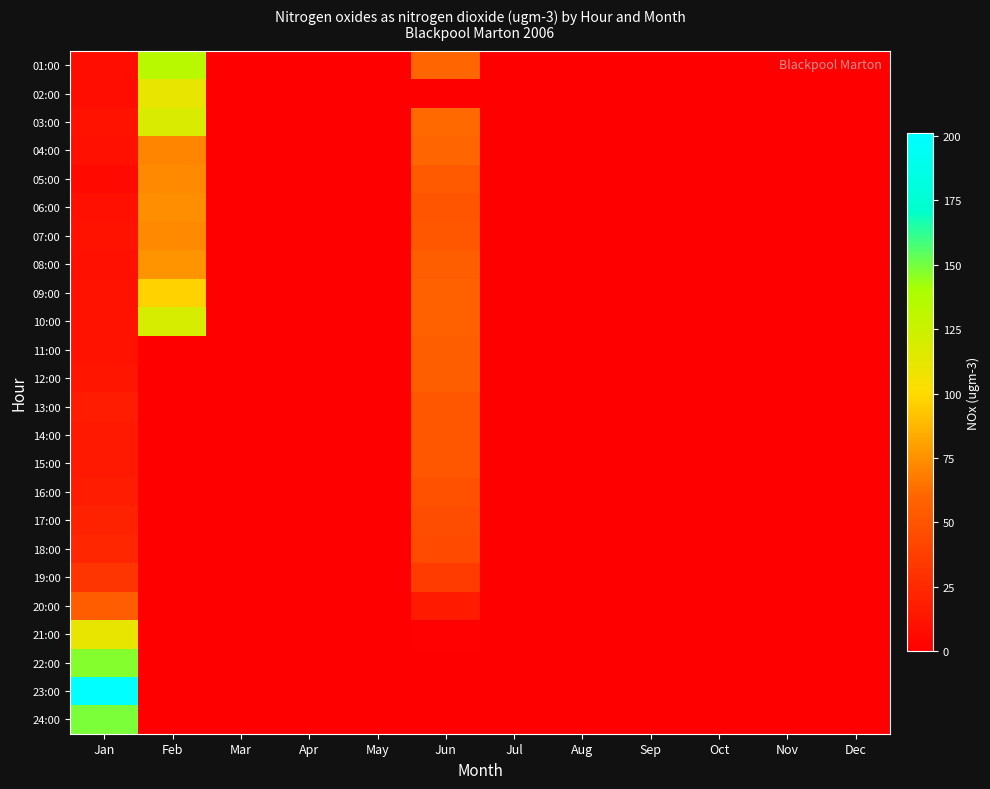

What is the maximum value shown in the chart?

201